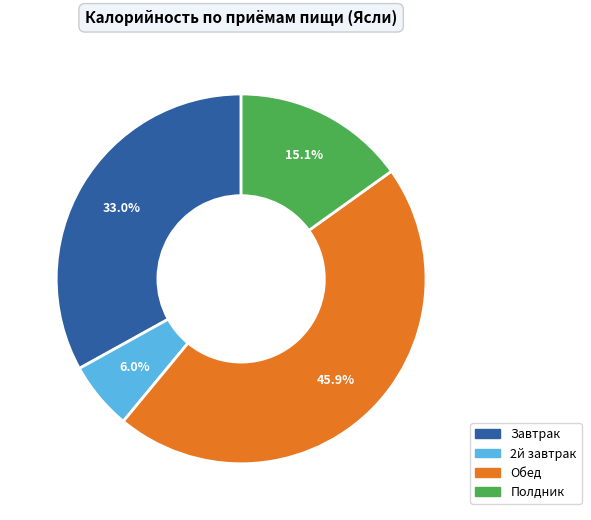

Does Полдник account for over 50% of the chart?

No